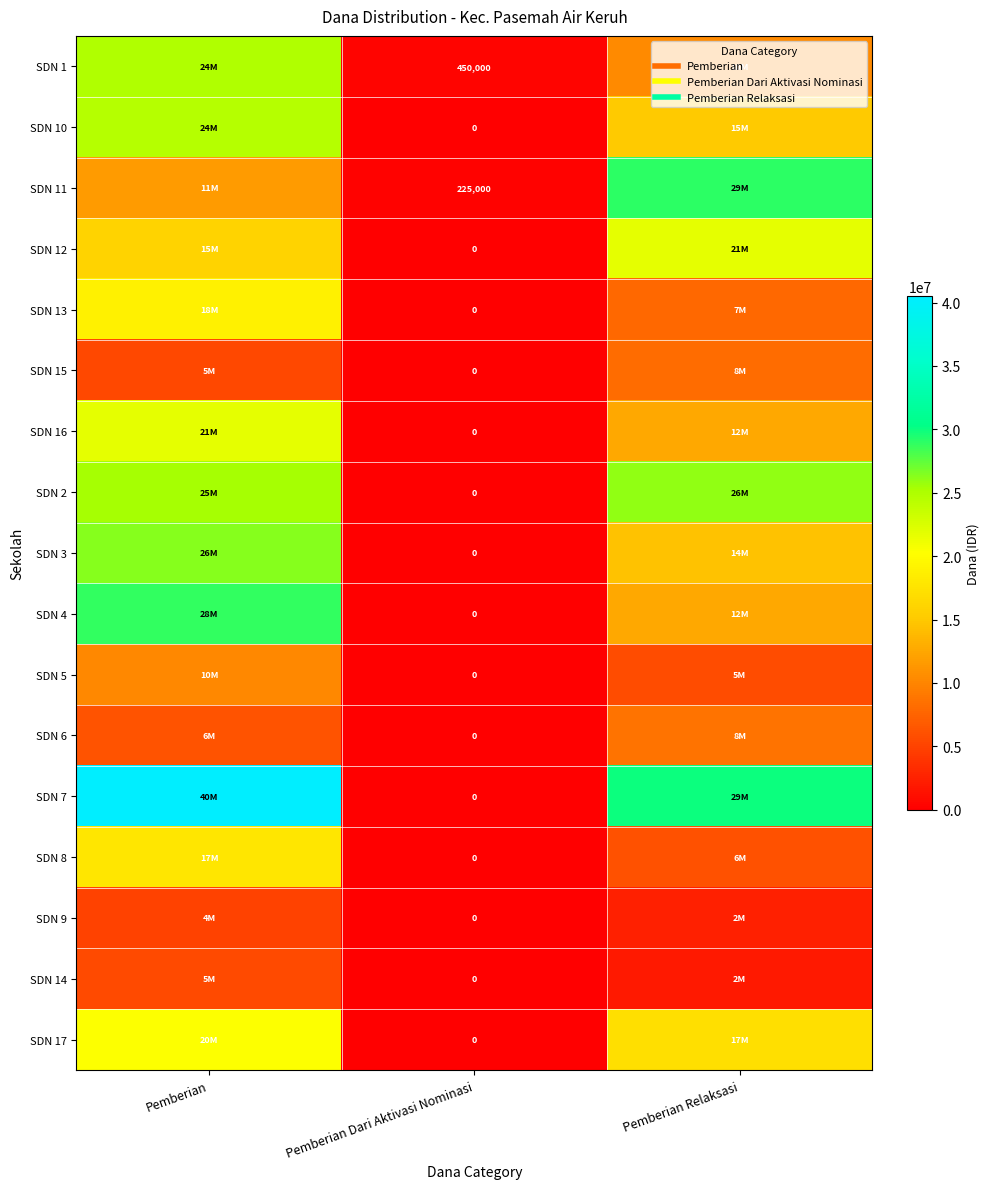

What is the difference between the second highest and minimum values in the SDN 3 series?

14400000